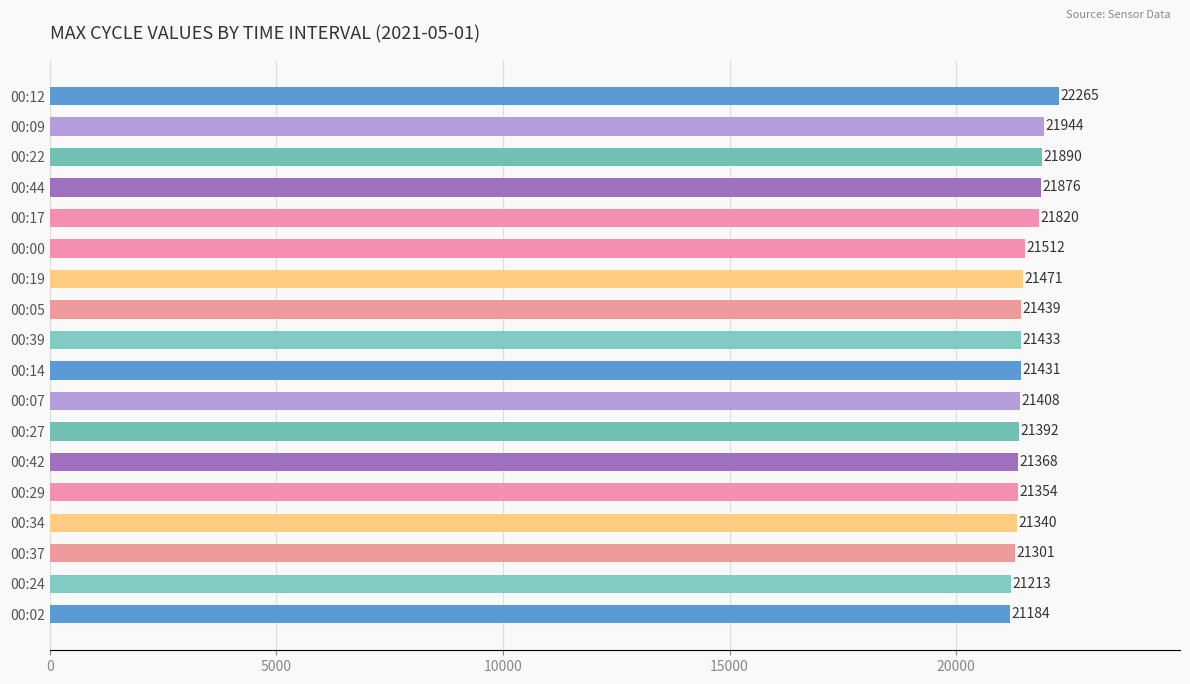

What is the label of the 11th bar from the top?

00:07